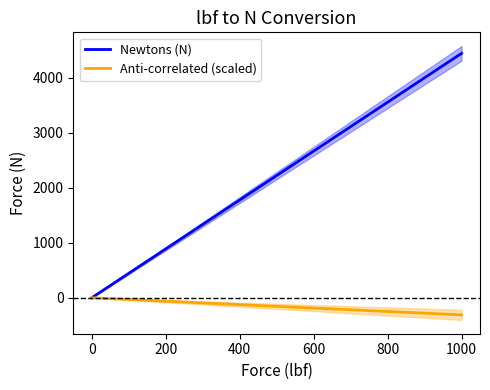

The Newtons (N) series shows 0.0 at 0. True or false?

True